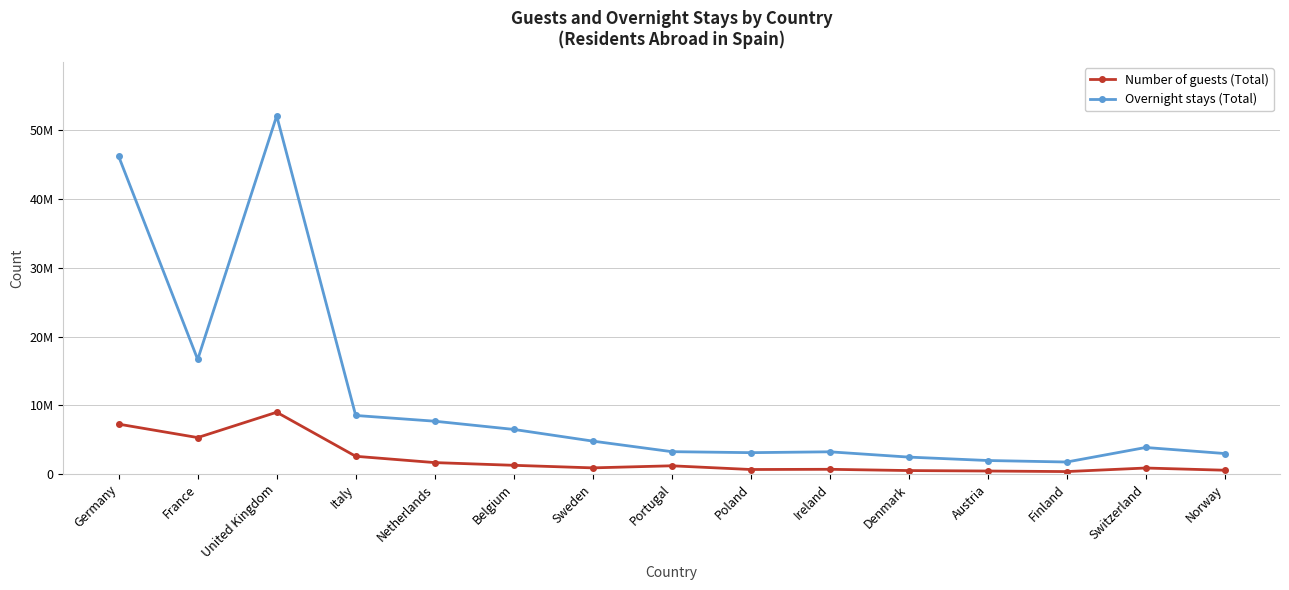

True or false: Number of guests (Total) and Overnight stays (Total) intersect in this chart.

False